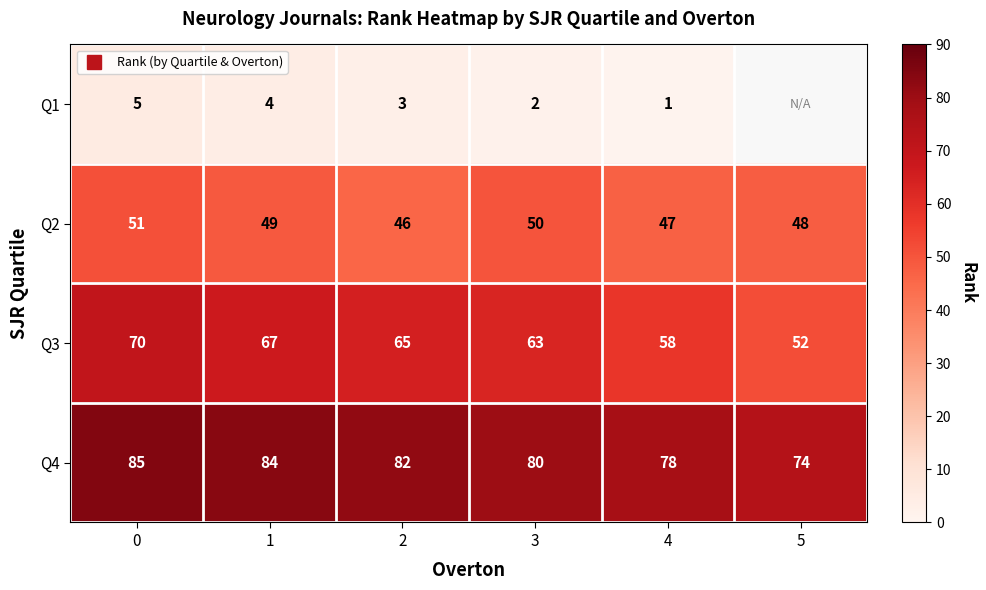

Is the value of Q4 at 2 greater than the value of Q1 at 2?

Yes